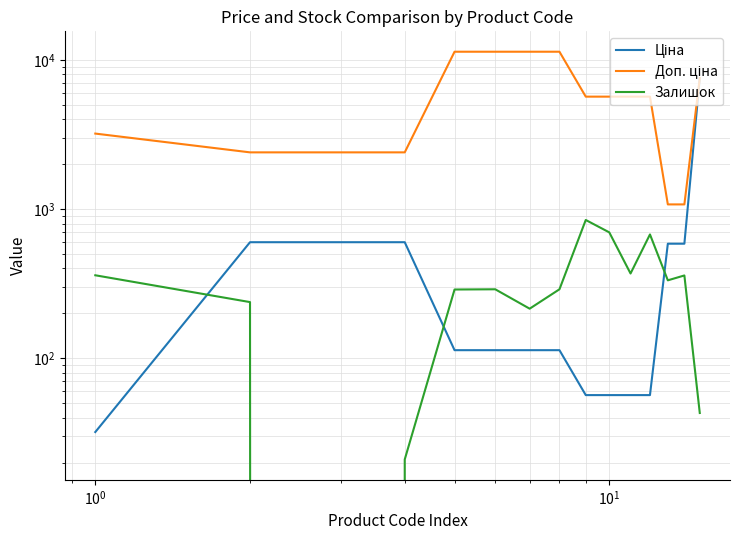

The value of Залишок at 11 is 181.7. True or false?

False